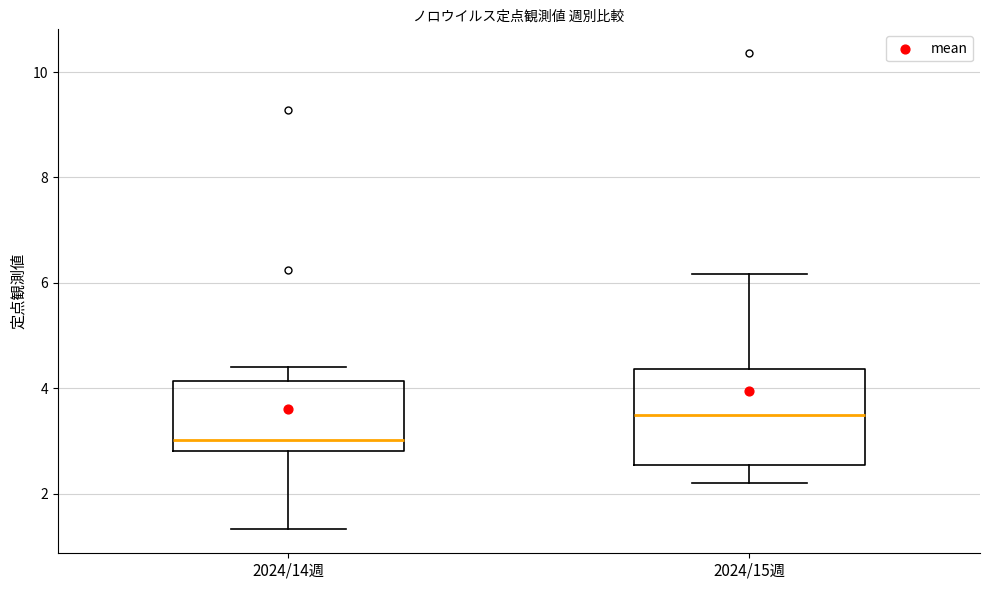

Which box is the tallest, from its lower edge to its upper edge?

2024/15週